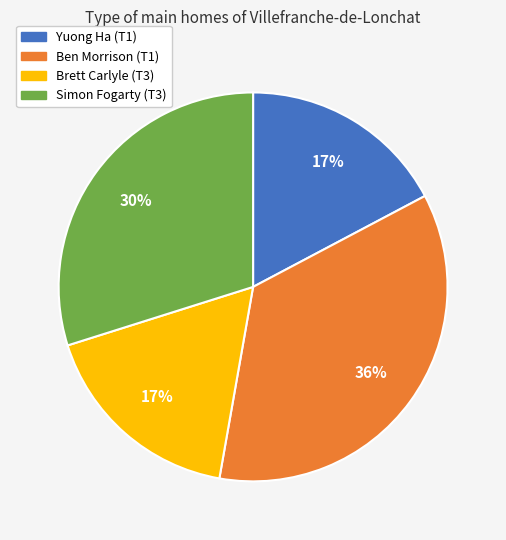

To the nearest percent, what is the combined percentage of Simon Fogarty (T3) and Brett Carlyle (T3)?

47%